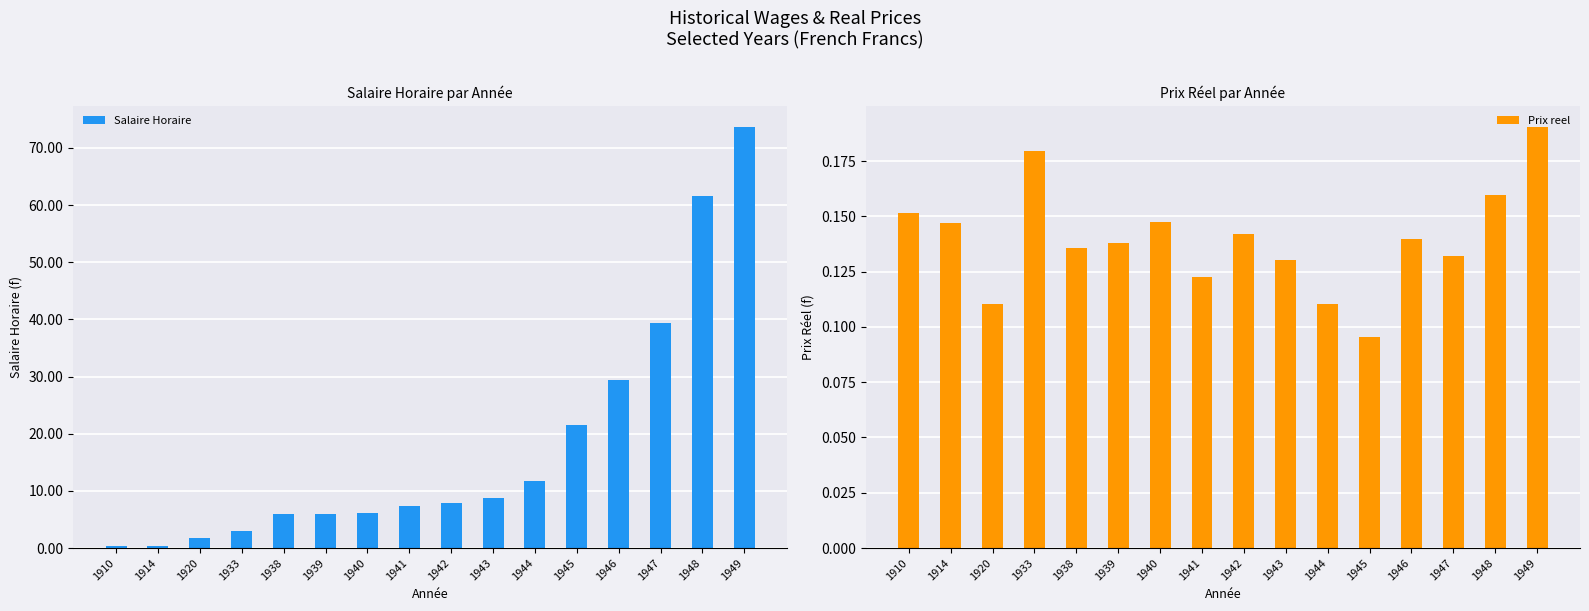

Reading left to right, what are all the values shown in this chart?

Salaire Horaire: 1910=0.3	1914=0.3	1920=1.8	1933=3.1	1938=5.9	1939=6.0	1940=6.1	1941=7.3	1942=8.0	1943=8.8	1944=11.7	1945=21.5	1946=29.4	1947=39.3	1948=61.6	1949=73.7
Prix reel: 1910=0.2	1914=0.1	1920=0.1	1933=0.2	1938=0.1	1939=0.1	1940=0.1	1941=0.1	1942=0.1	1943=0.1	1944=0.1	1945=0.1	1946=0.1	1947=0.1	1948=0.2	1949=0.2